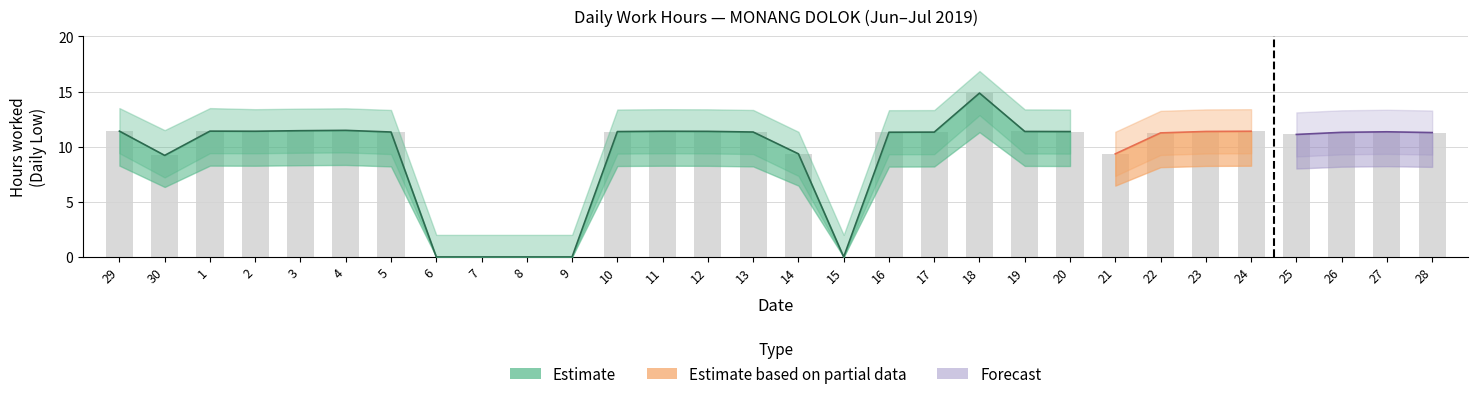

Reading left to right, what are all the values shown in this chart?

29=11.4	30=9.2	1=11.4	2=11.4	3=11.4	4=11.5	5=11.3	6=0.0	7=0.0	8=0.0	9=0.0	10=11.4	11=11.4	12=11.4	13=11.3	14=9.3	15=0.0	16=11.3	17=11.3	18=14.9	19=11.4	20=11.4	21=9.3	22=11.2	23=11.4	24=11.4	25=11.1	26=11.3	27=11.3	28=11.3